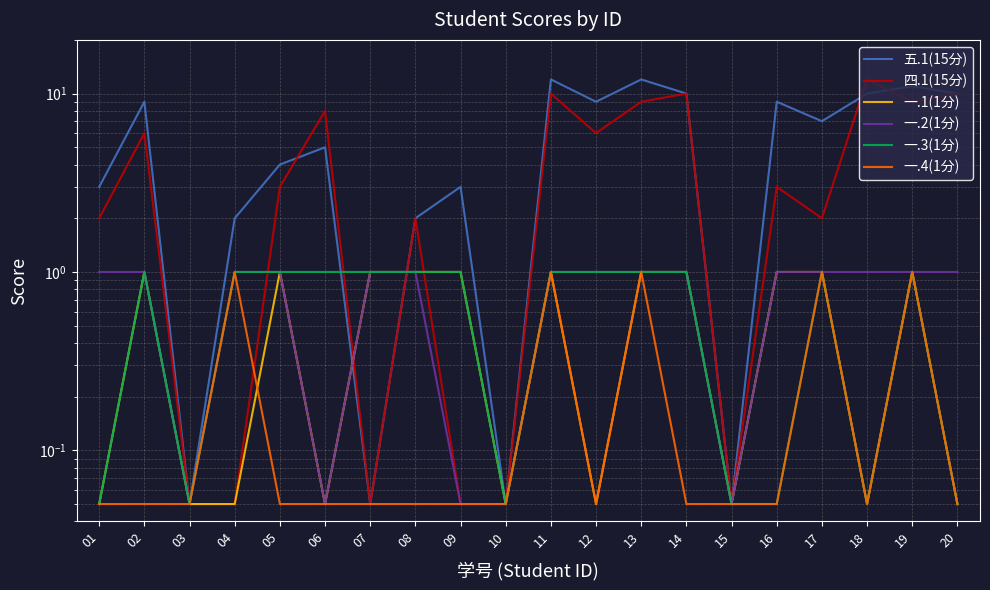

Reading left to right, what are all the values shown in this chart?

五.1(15分): 01=3.0	02=9.0	03=0.1	04=2.0	05=4.0	06=5.0	07=0.1	08=2.0	09=3.0	10=0.1	11=12.0	12=9.0	13=12.0	14=10.0	15=0.1	16=9.0	17=7.0	18=10.0	19=11.0	20=10.0
四.1(15分): 01=2.0	02=6.0	03=0.1	04=0.1	05=3.0	06=8.0	07=0.1	08=2.0	09=0.1	10=0.1	11=10.0	12=6.0	13=9.0	14=10.0	15=0.1	16=3.0	17=2.0	18=12.0	19=9.0	20=10.0
一.1(1分): 01=0.1	02=1.0	03=0.1	04=0.1	05=1.0	06=0.1	07=1.0	08=1.0	09=1.0	10=0.1	11=1.0	12=0.1	13=1.0	14=1.0	15=0.1	16=1.0	17=1.0	18=0.1	19=1.0	20=0.1
一.2(1分): 01=1.0	02=1.0	03=0.1	04=1.0	05=1.0	06=0.1	07=1.0	08=1.0	09=0.1	10=0.1	11=1.0	12=1.0	13=1.0	14=1.0	15=0.1	16=1.0	17=1.0	18=1.0	19=1.0	20=1.0
一.3(1分): 01=0.1	02=1.0	03=0.1	04=1.0	05=1.0	06=1.0	07=1.0	08=1.0	09=1.0	10=0.1	11=1.0	12=1.0	13=1.0	14=1.0	15=0.1	16=0.1	17=1.0	18=0.1	19=1.0	20=0.1
一.4(1分): 01=0.1	02=0.1	03=0.1	04=1.0	05=0.1	06=0.1	07=0.1	08=0.1	09=0.1	10=0.1	11=1.0	12=0.1	13=1.0	14=0.1	15=0.1	16=0.1	17=1.0	18=0.1	19=1.0	20=0.1